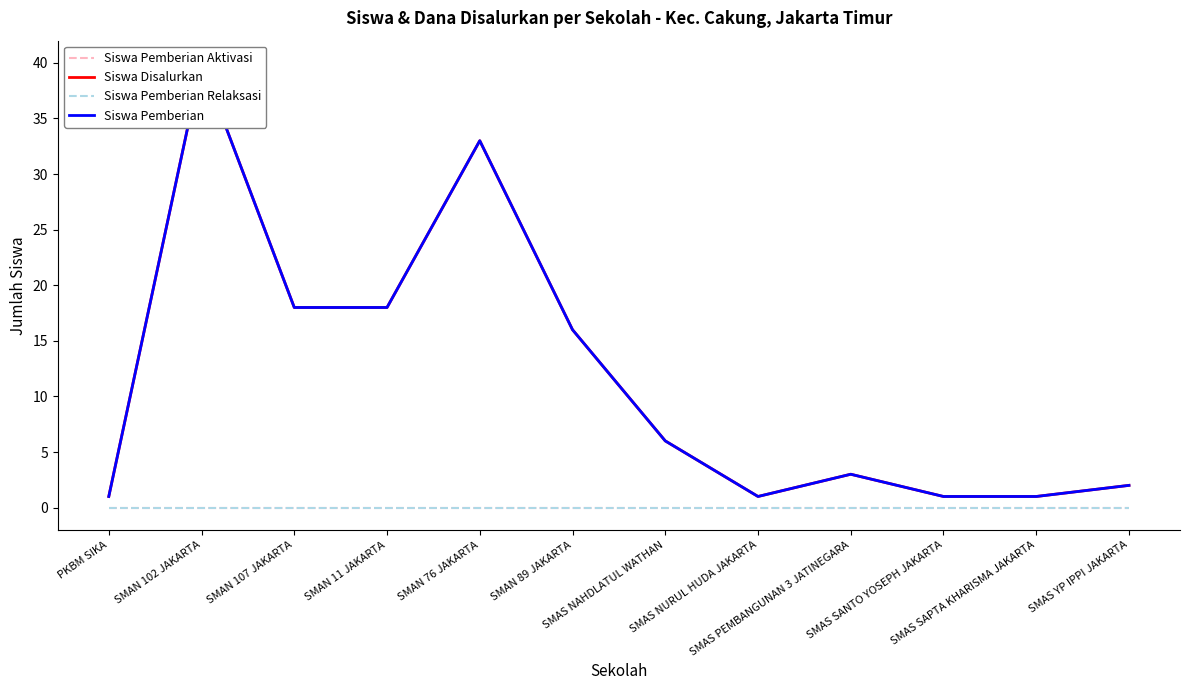

How many distinct data groups are displayed?

4